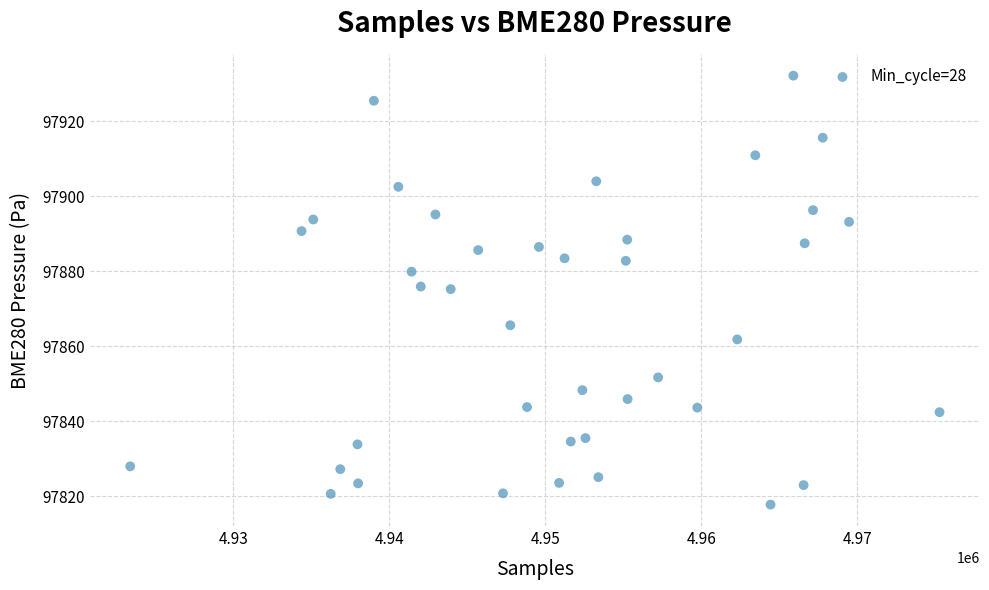

What is the range of X values (max minus min)?

51877.0